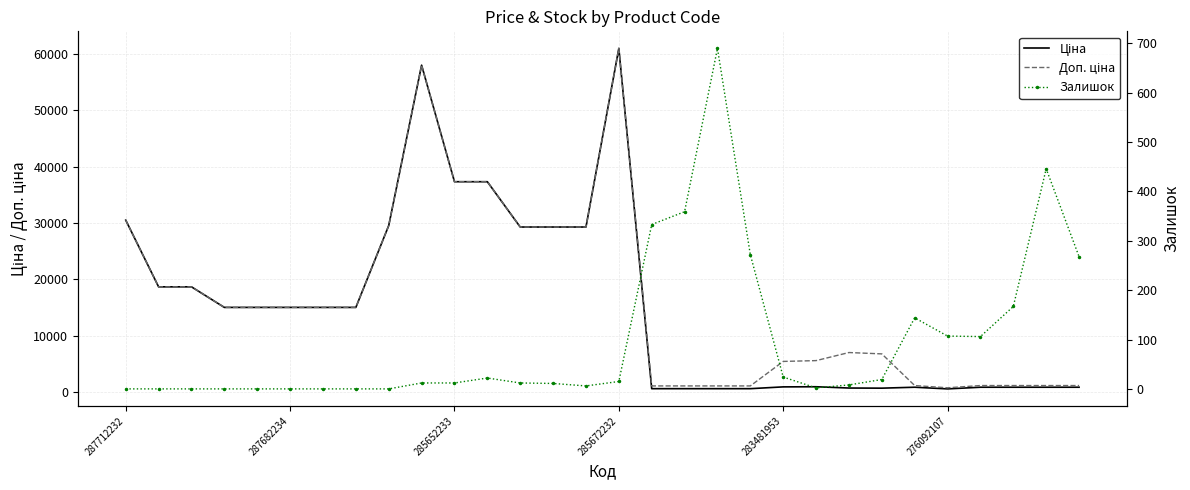

Which category has the lowest value in the Залишок series?

287712232